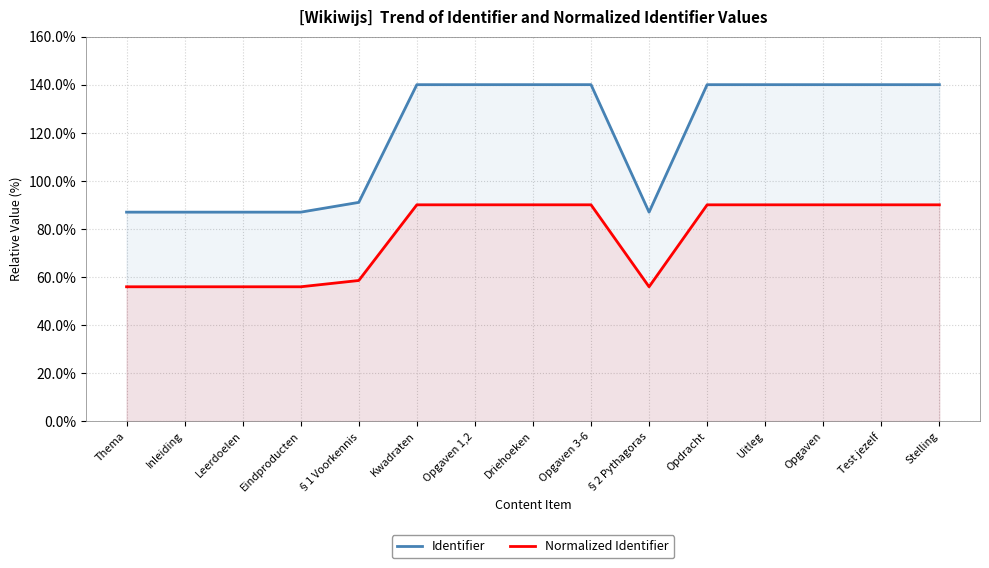

How many data points does each series have?

15